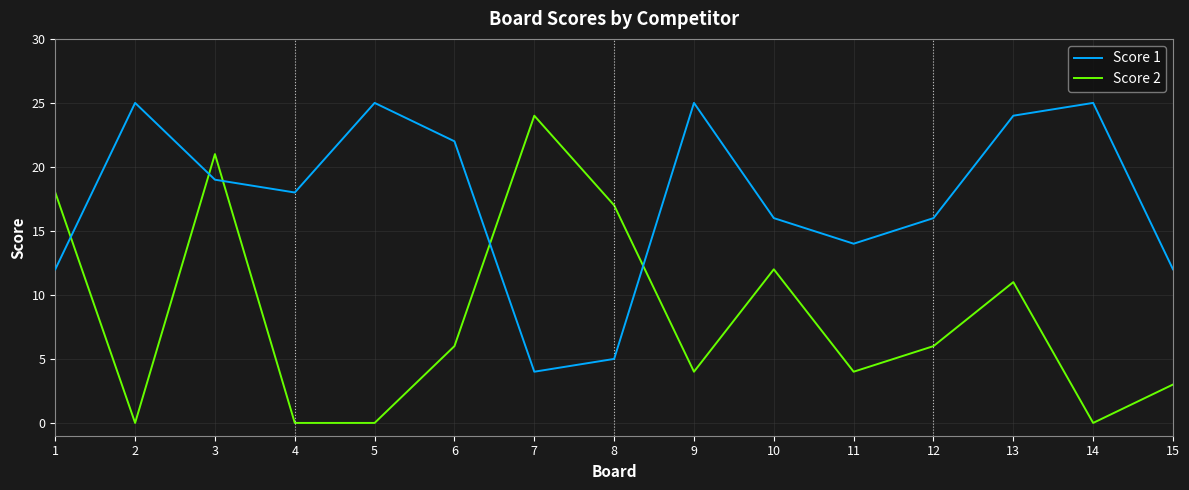

The Score 1 series shows 16 at 12. True or false?

True